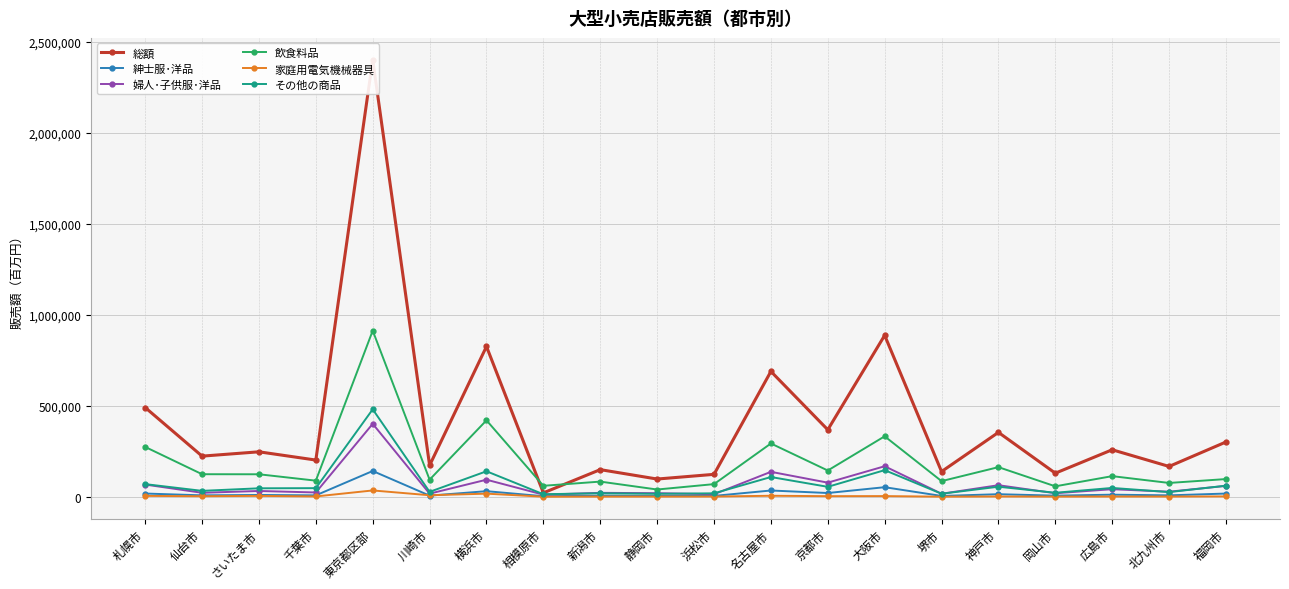

At which category does the chart reach its peak across all series?

東京都区部